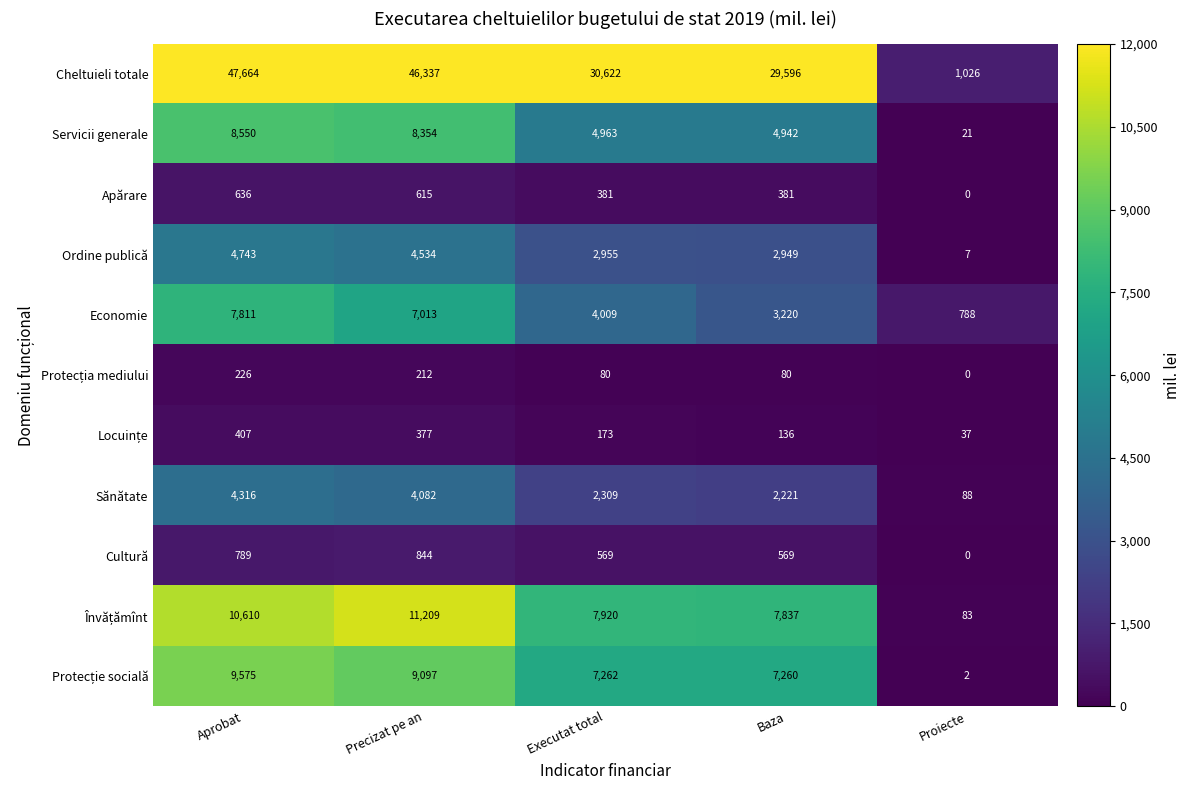

Count the number of data series in this chart.

11